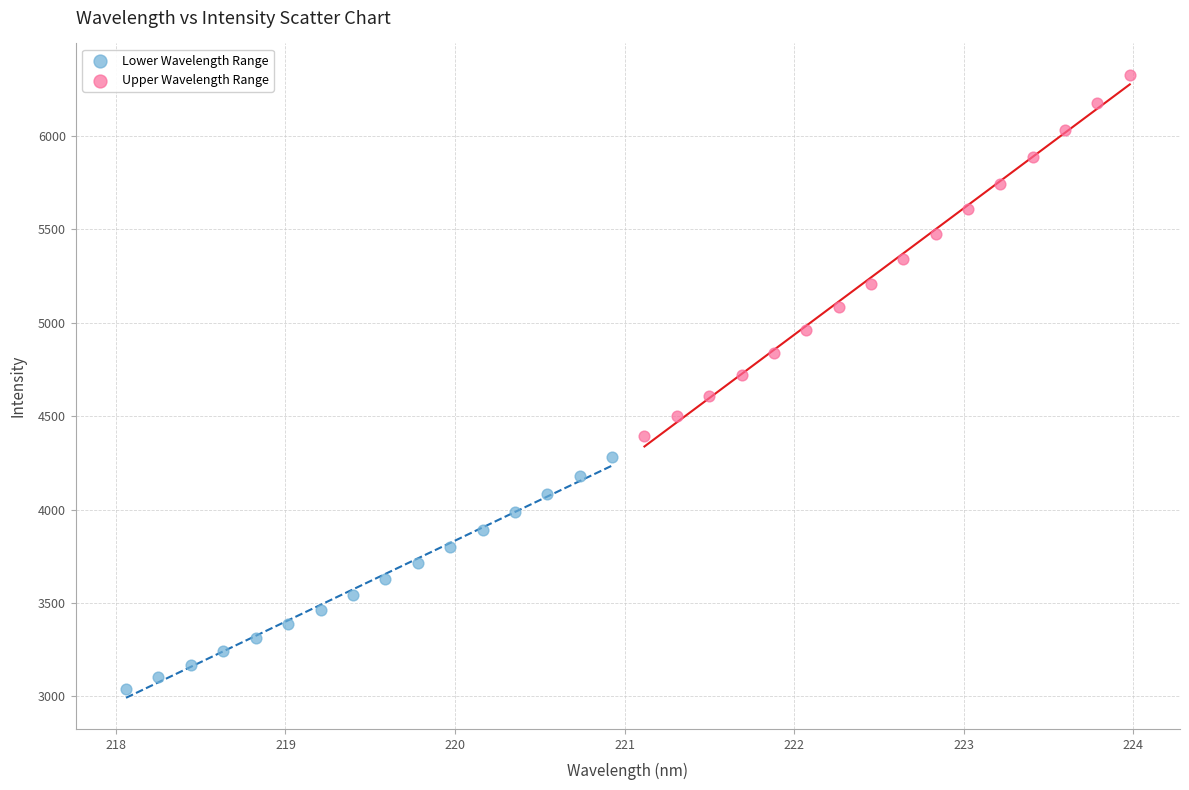

Which series reaches the minimum Y coordinate?

Lower Wavelength Range